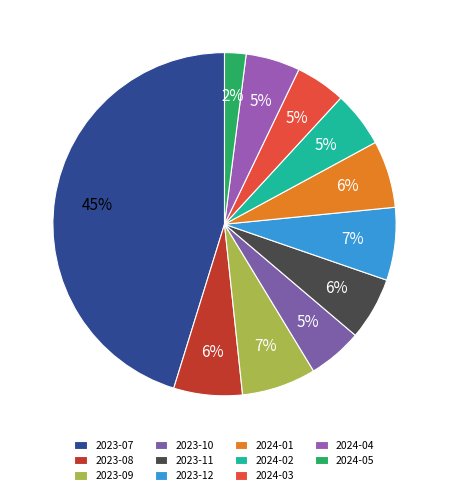

What is the change in value from 2023-09 to 2023-10?

-14